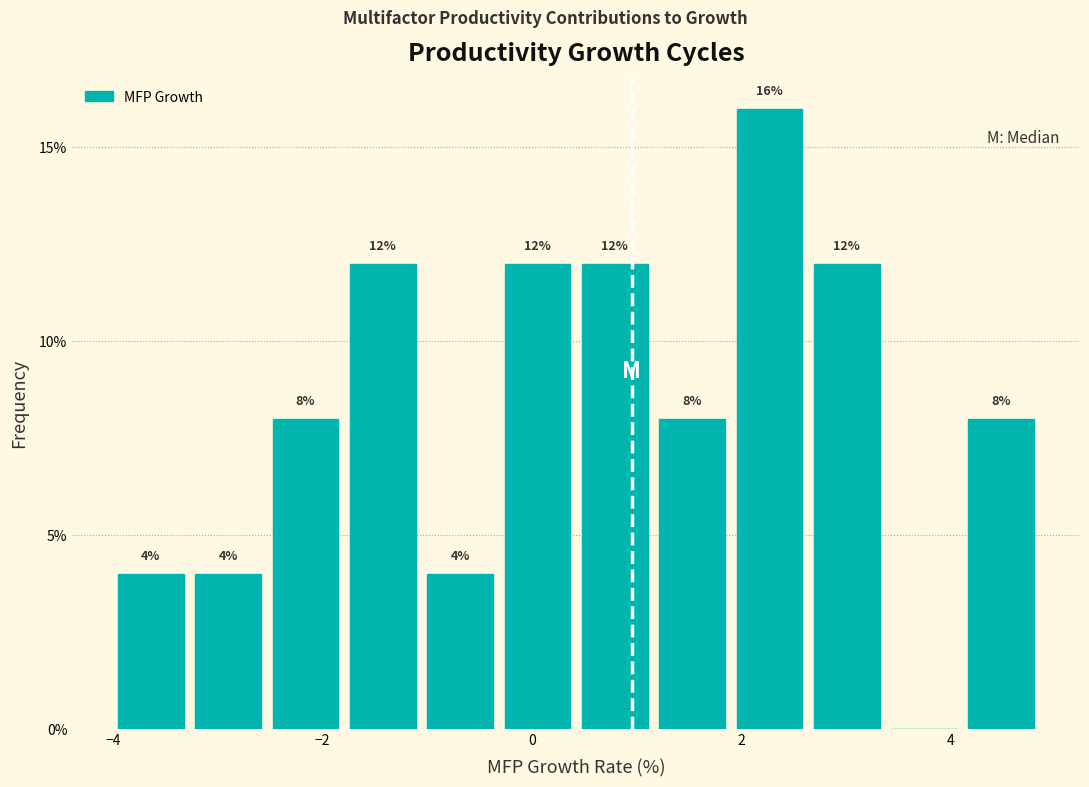

Around what value on the x-axis is the tallest bar? Give the approximate position of its centre, as read against the axis.

2.2